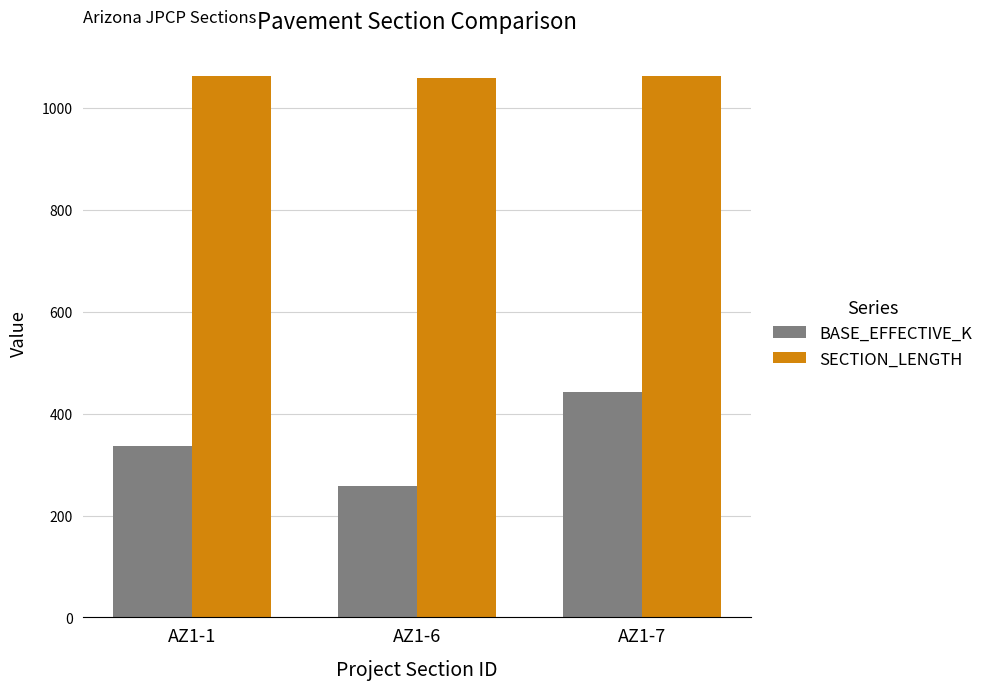

The value of SECTION_LENGTH at AZ1-7 is 1063. True or false?

True